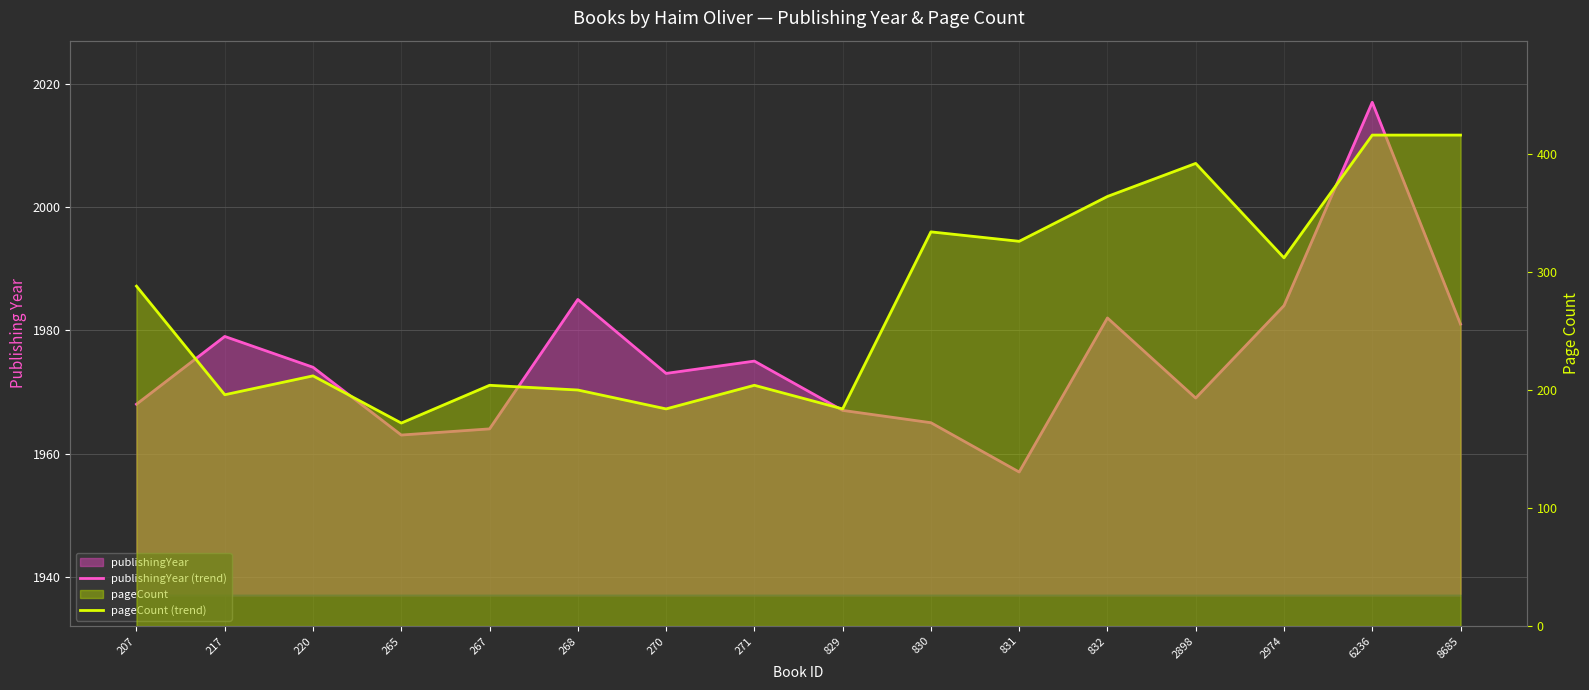

True or false: publishingYear (trend) has more than 1 points higher than both neighbors.

True